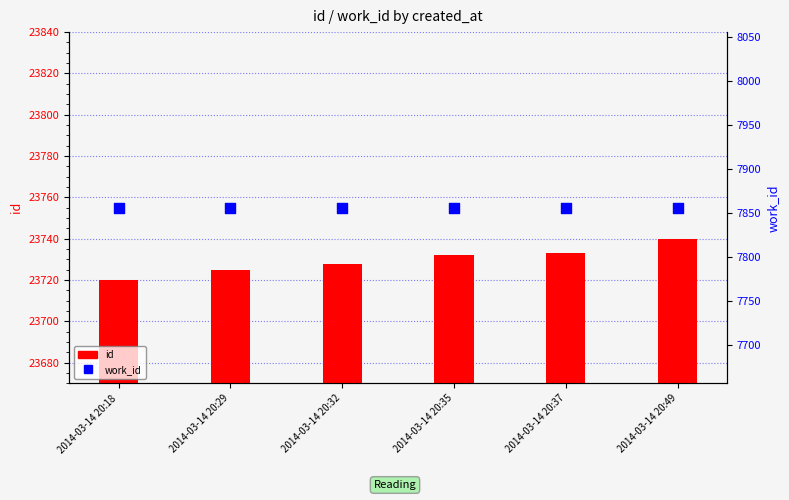

Which series contains the highest Y value?

id